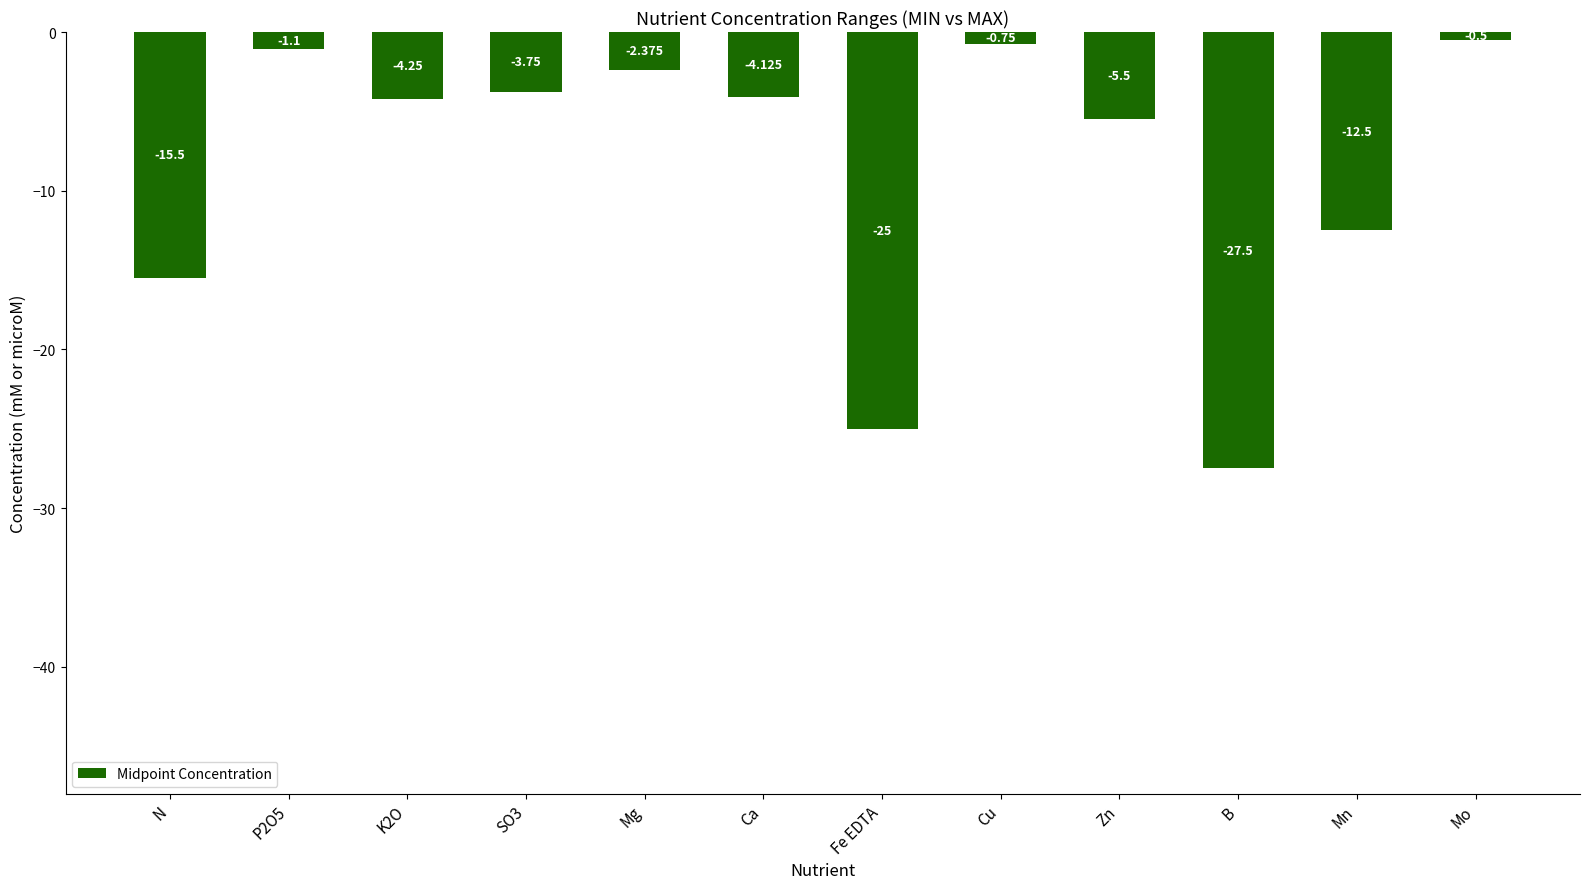

True or false: the data shows -25.0 at Fe EDTA.

True